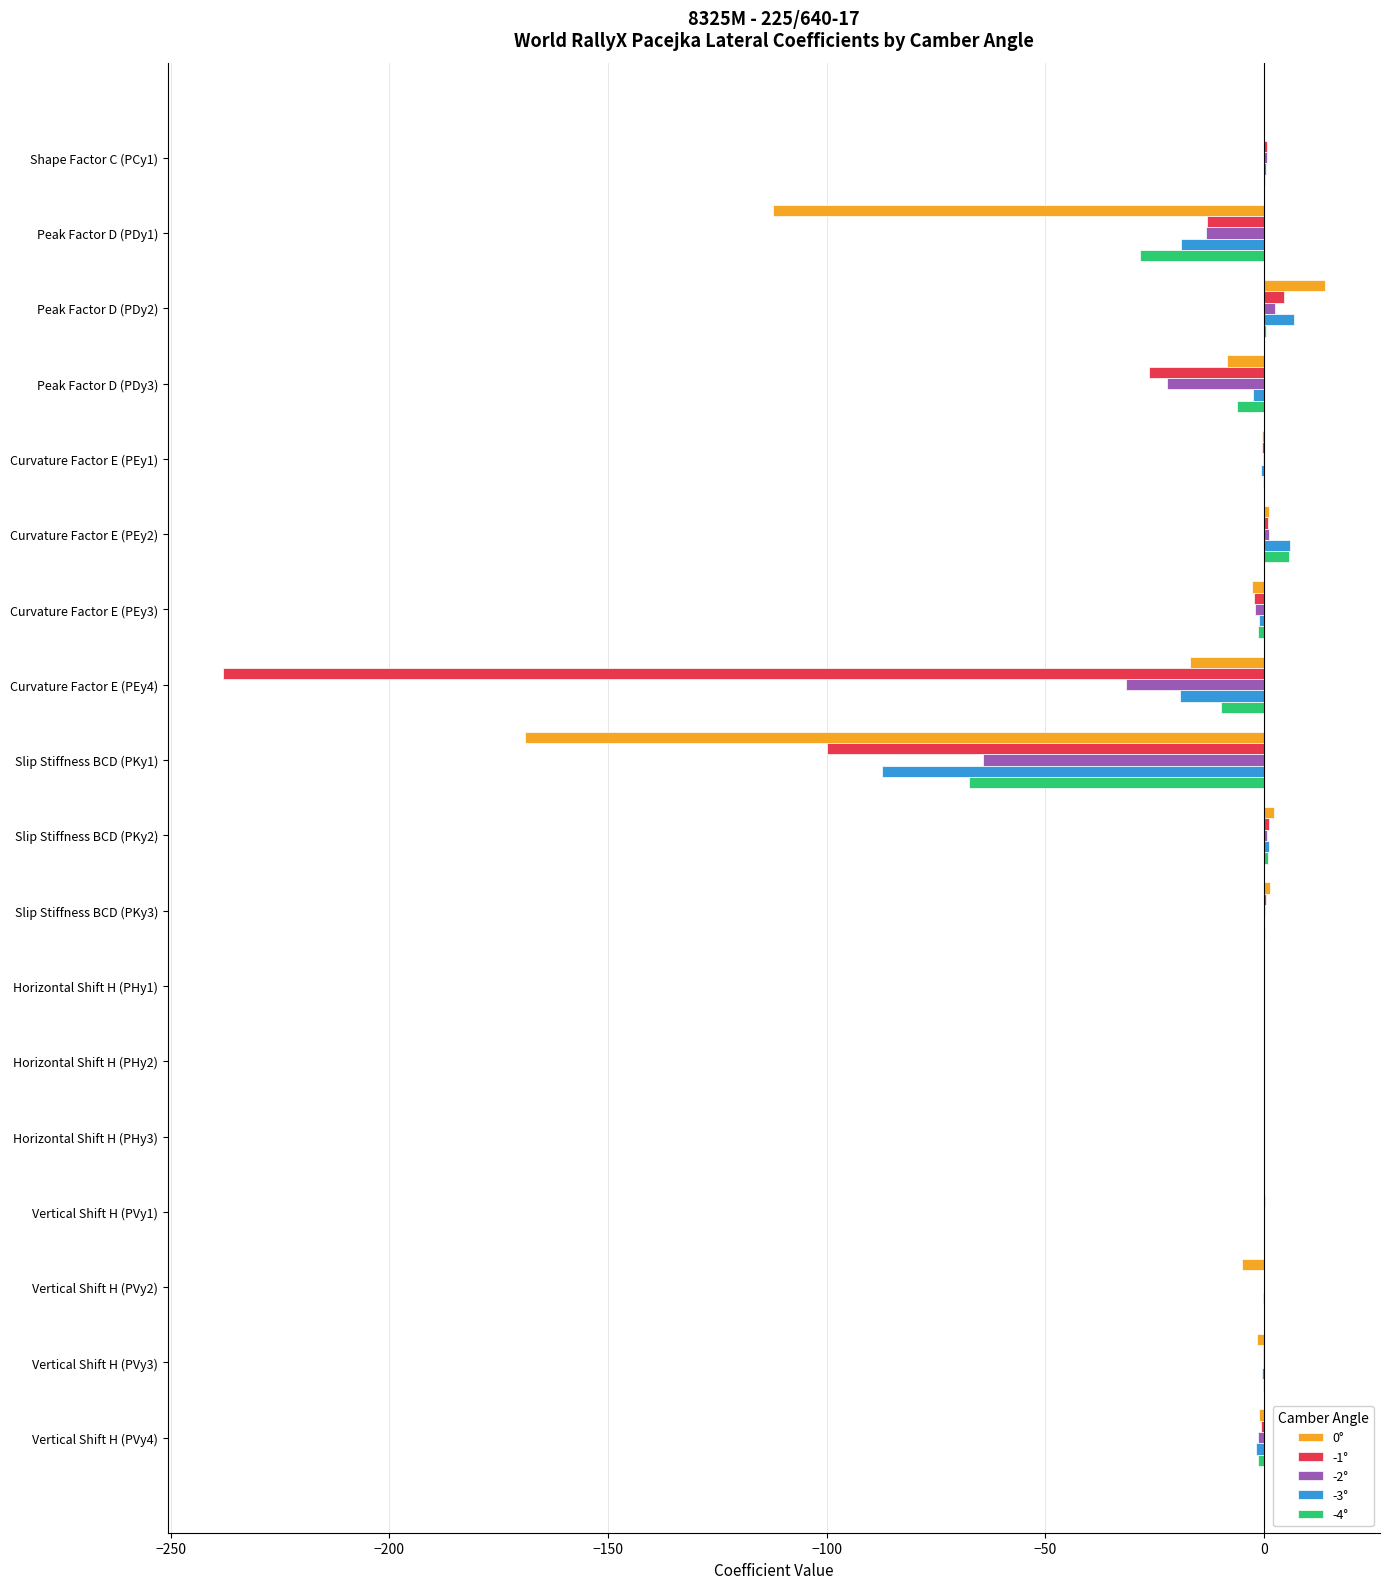

What is the sum of all -3° values?

-116.8